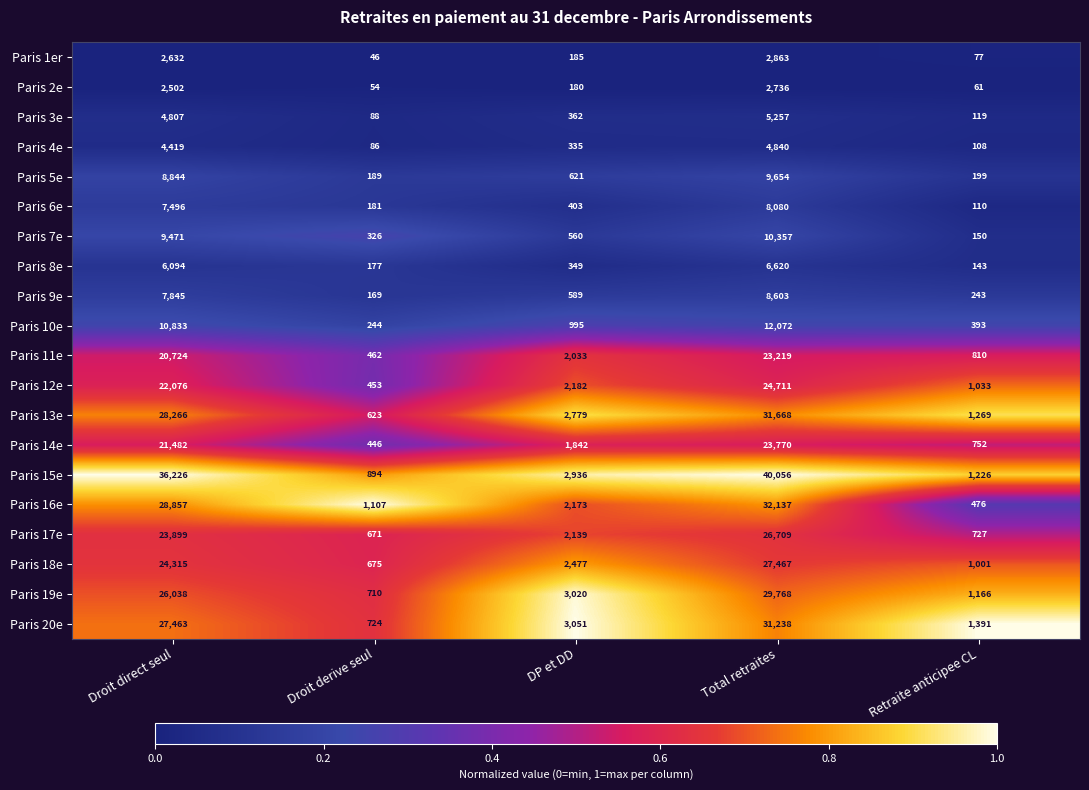

The value of Paris 20e at Total retraites is 31238. True or false?

True